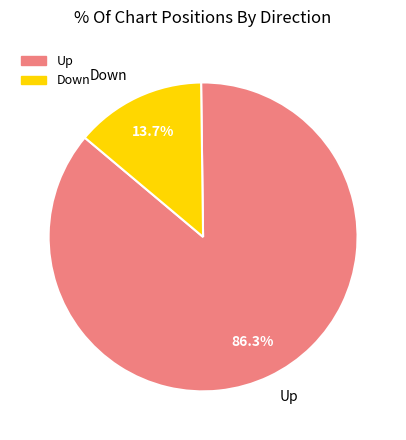

Combined, do Up and Down account for over 50%?

Yes